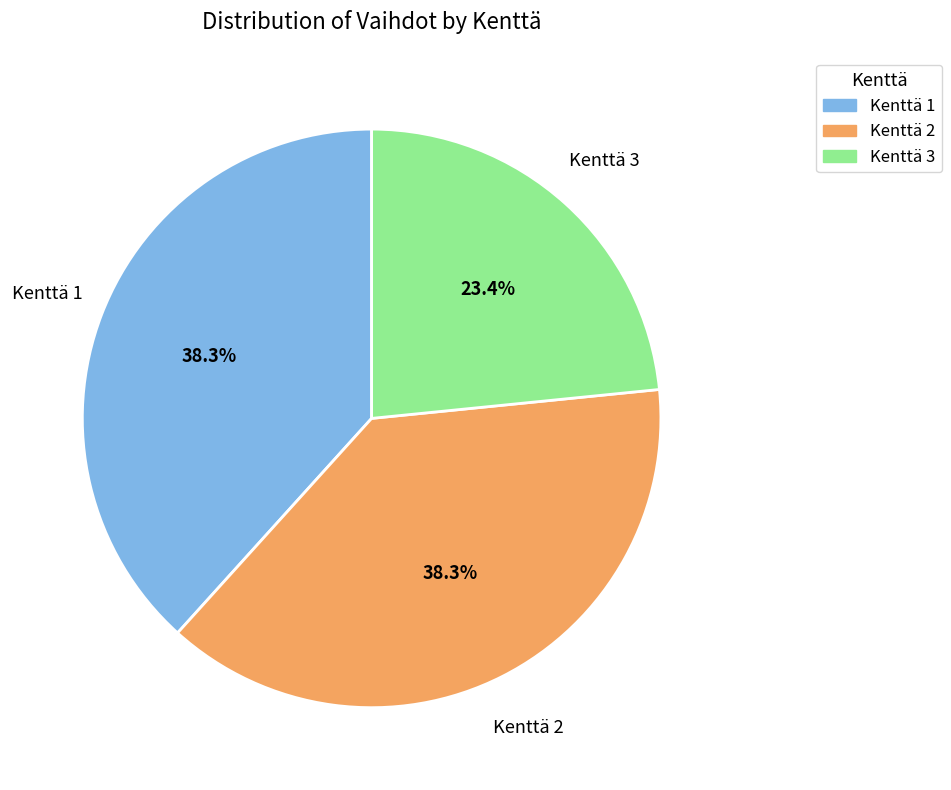

To the nearest percent, what portion does Kenttä 1 represent?

38%